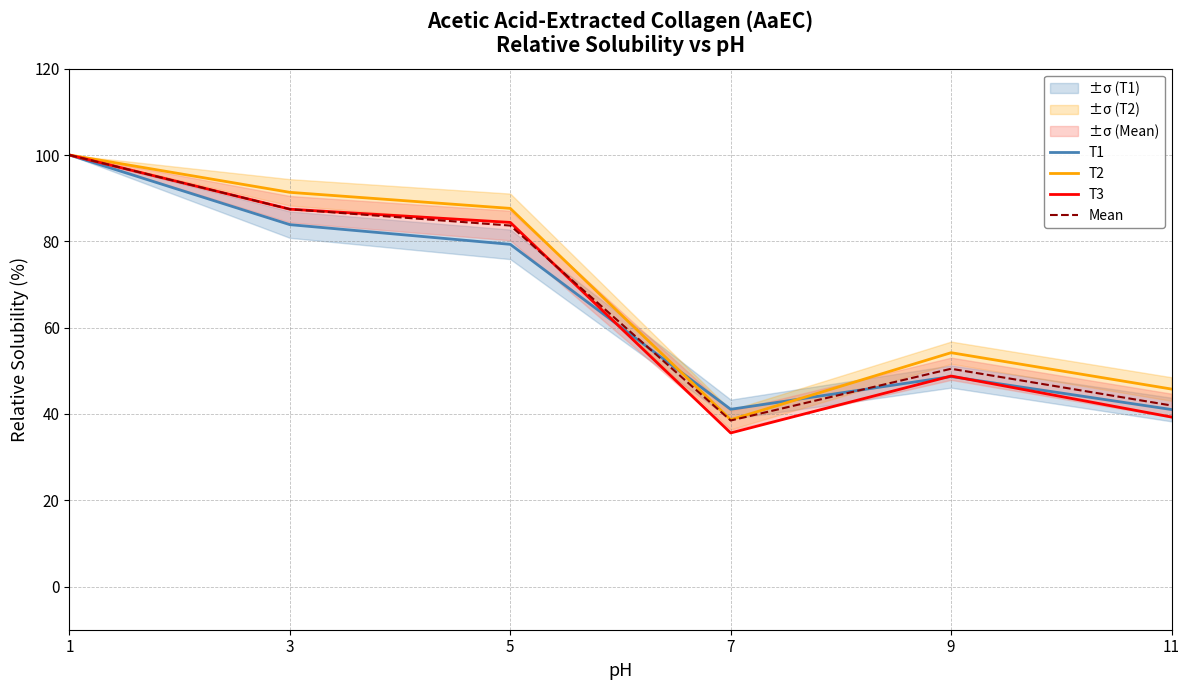

Which label corresponds to the largest value in the chart?

1